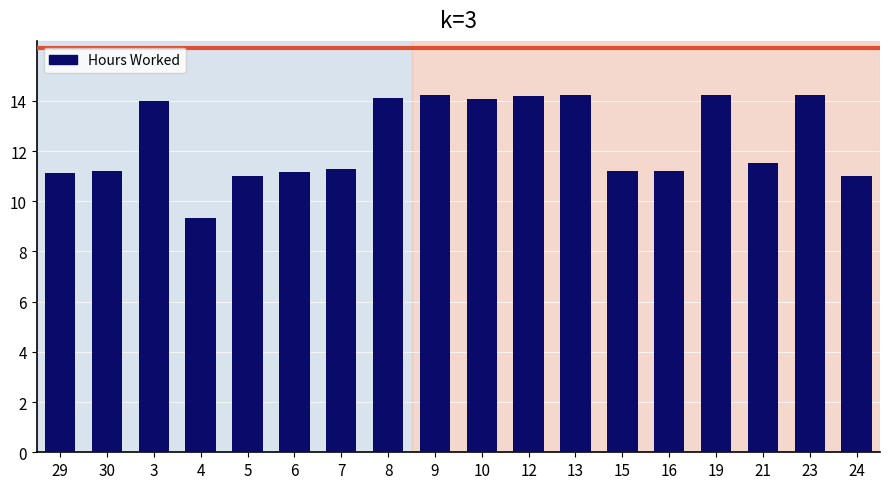

What is the label of the 5th bar from the left?

5